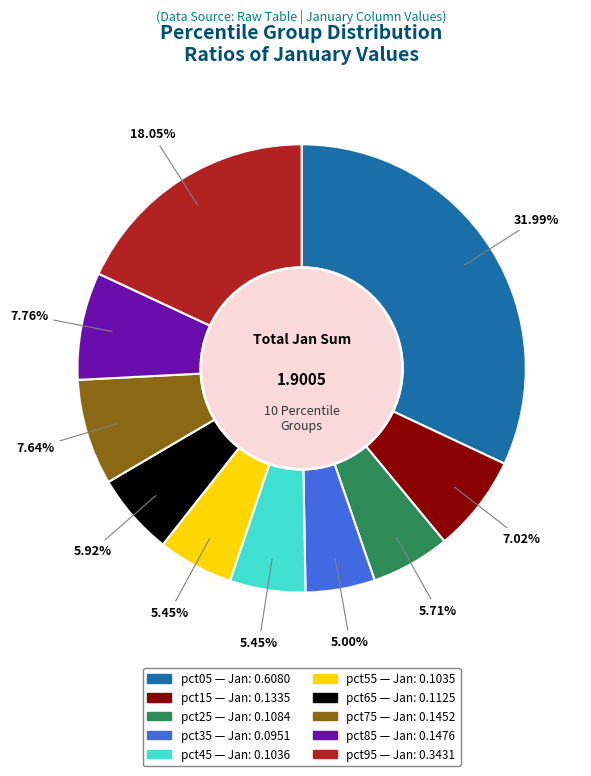

Which slice is the largest?

pct05